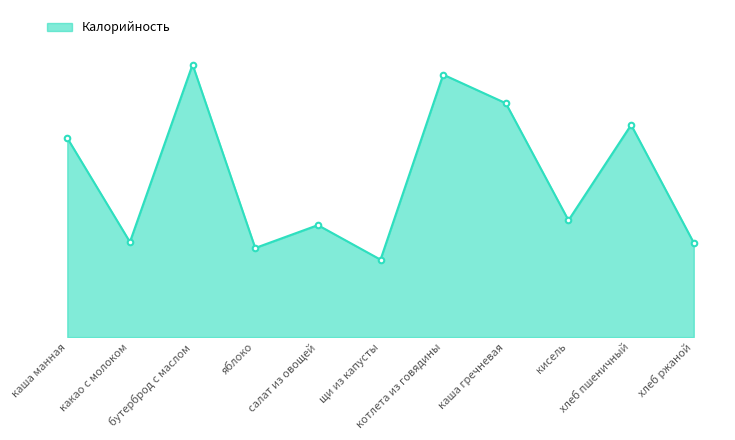

What is the label of the 5th point from the right?

котлета из говядины